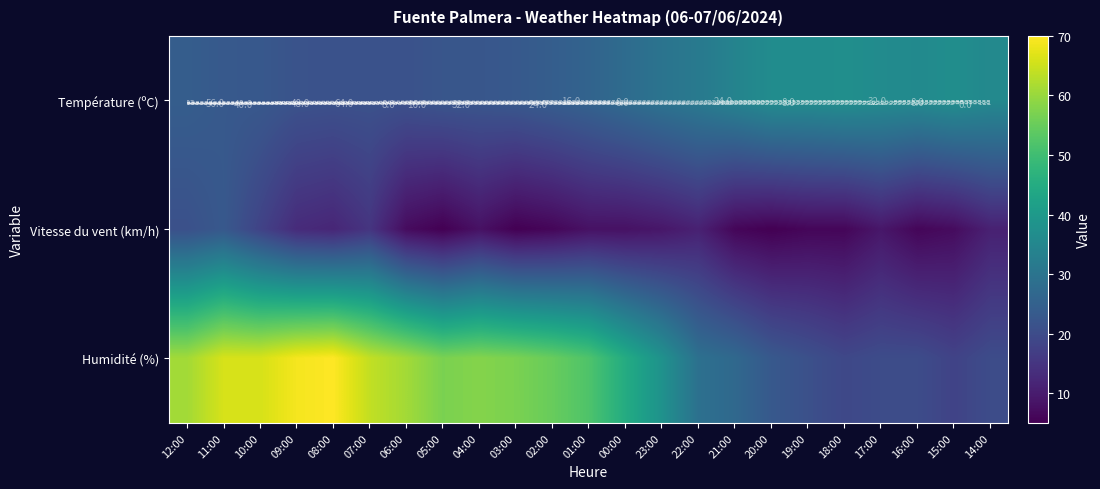

What is the spread (max minus min) of values at 00:00?

37.0